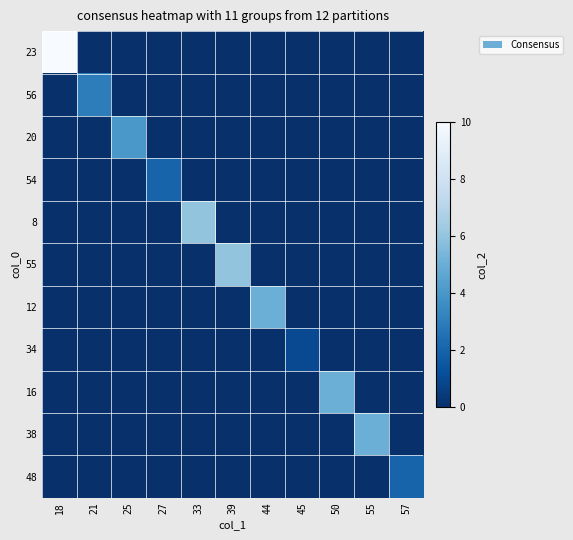

At which category does the chart reach its peak across all series?

18